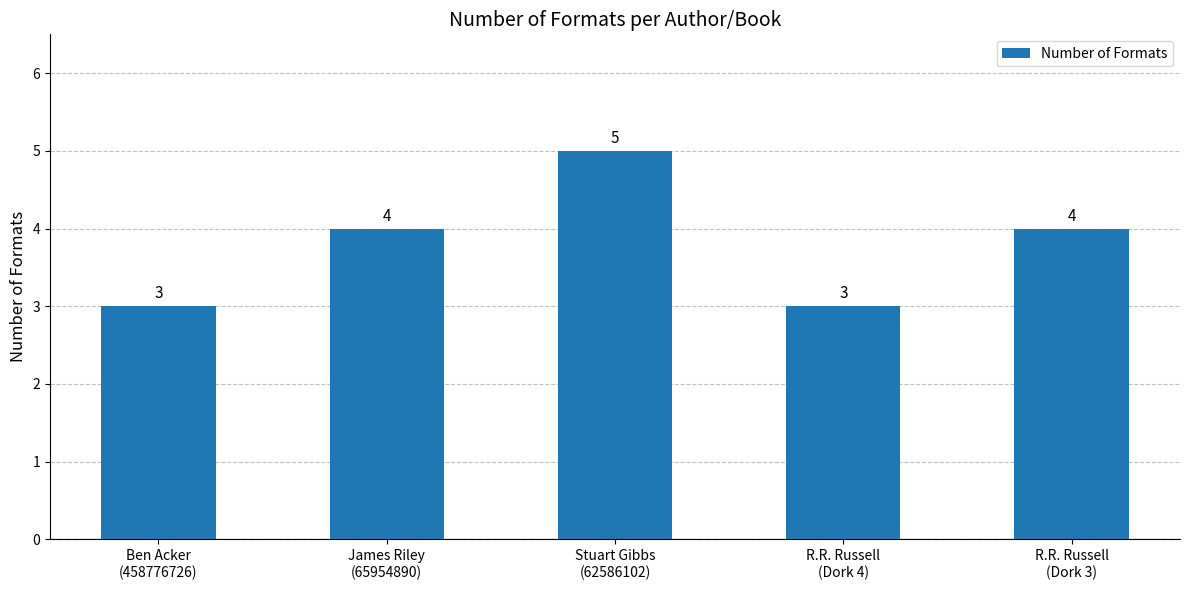

Reading left to right, list all the values displayed in this chart.

Ben Acker
(458776726)=3	James Riley
(65954890)=4	Stuart Gibbs
(62586102)=5	R.R. Russell
(Dork 4)=3	R.R. Russell
(Dork 3)=4